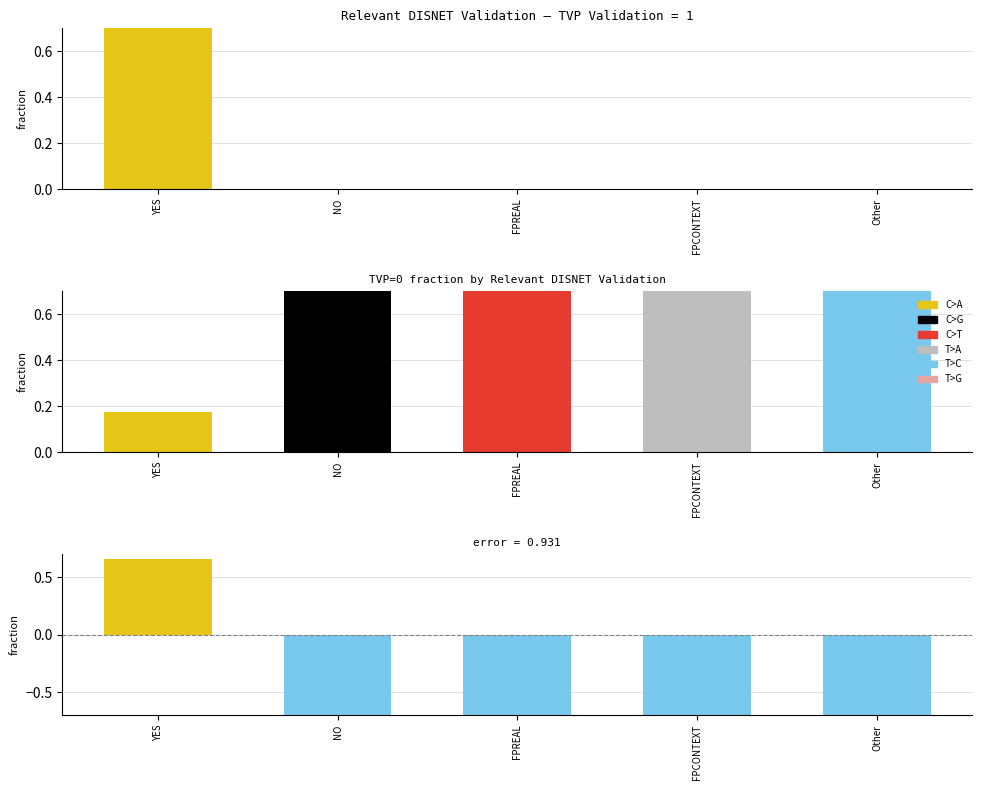

What is the label of the 4th bar from the left?

FPCONTEXT